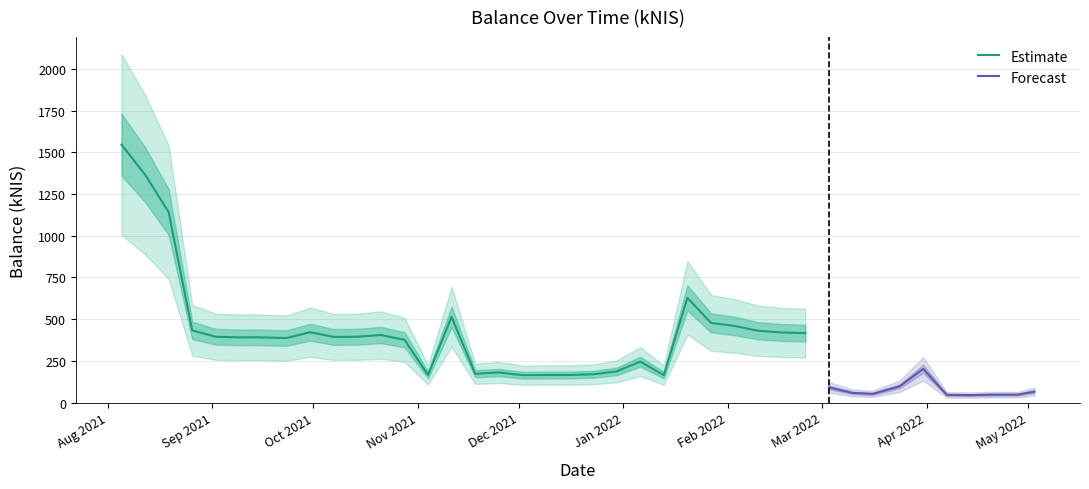

What is the minimum value for Estimate?

165.0